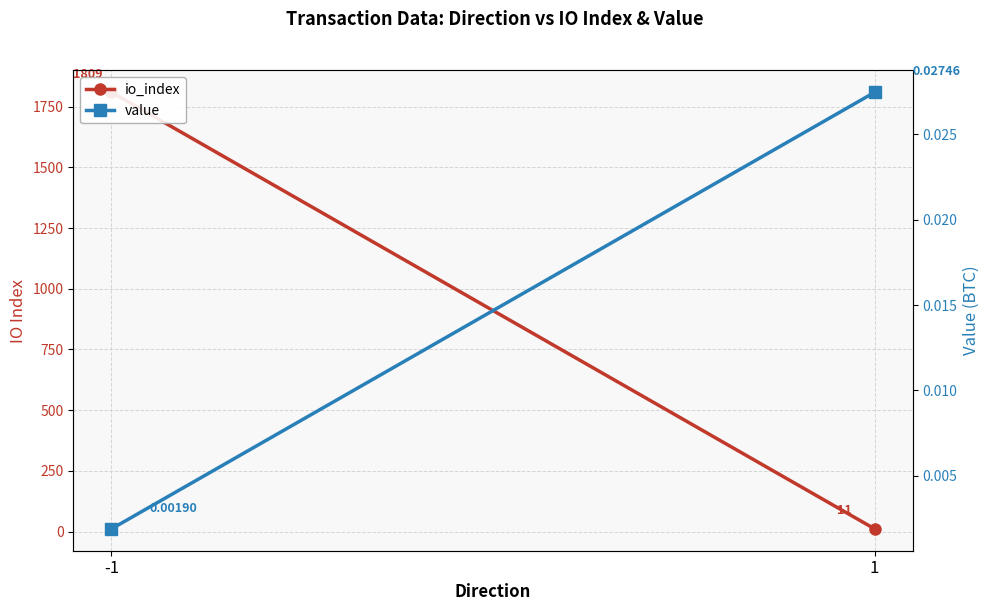

What is the value of the io_index point at the 2nd from the left?

11.0